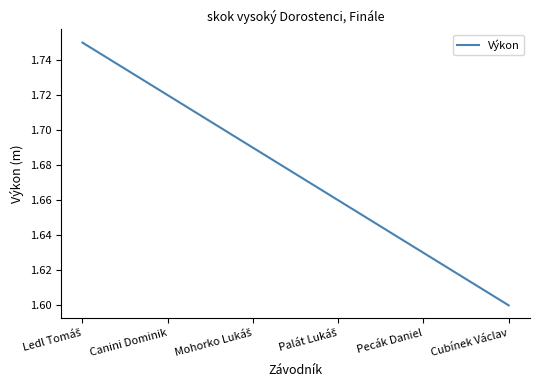

Which label corresponds to the smallest value in the chart?

Cubínek Václav